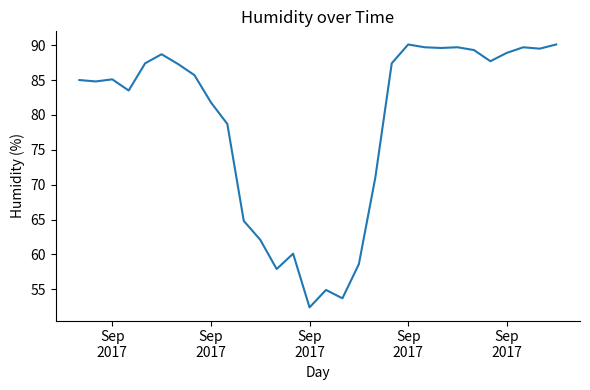

What is the difference between the maximum and minimum values?

37.7